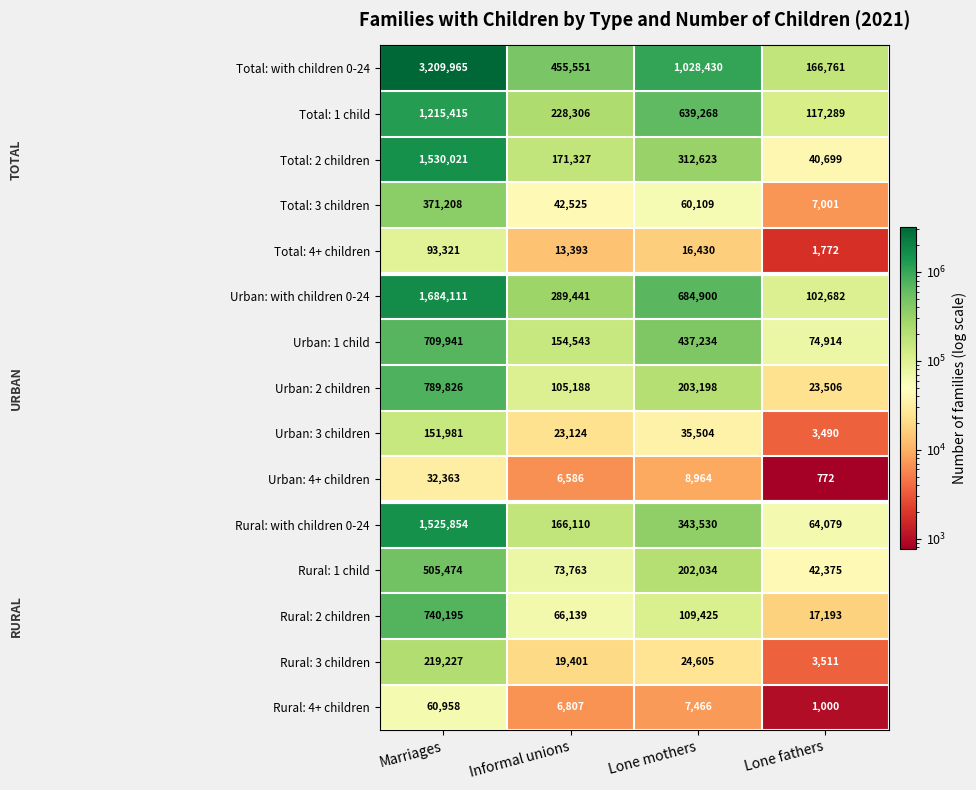

At which label is Urban: with children 0-24 closest to 893396?

Lone mothers